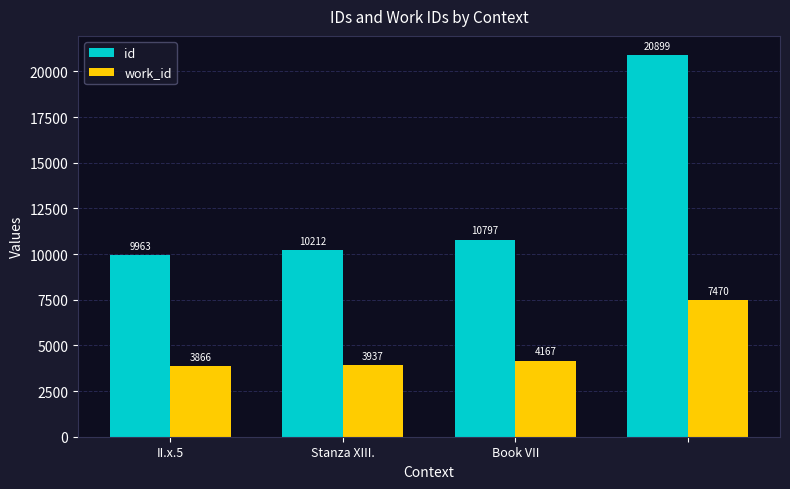

Which series has the largest total across all categories?

id